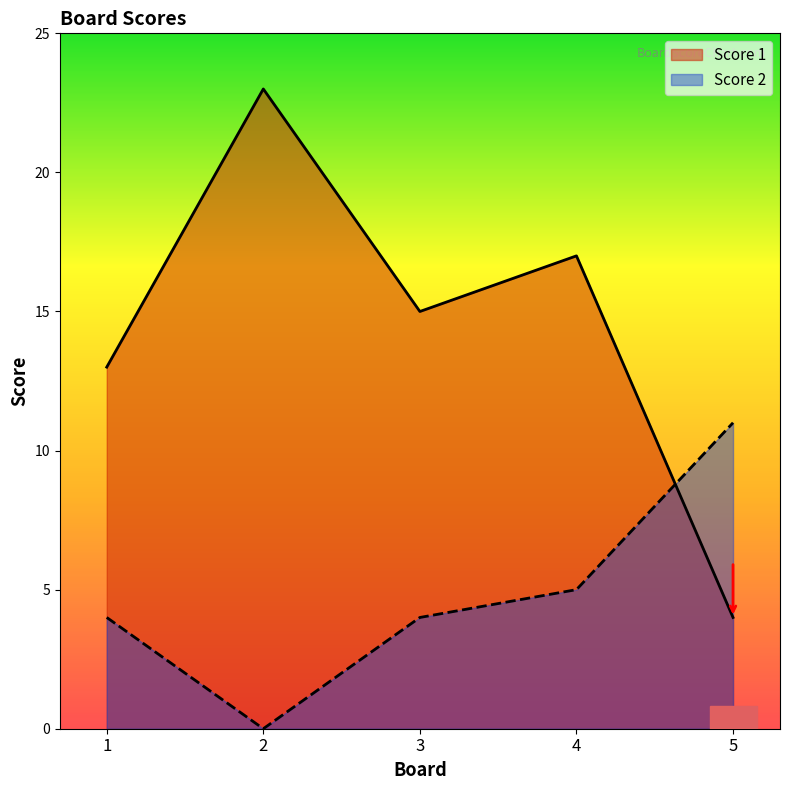

What is the difference between the highest and lowest values at 3?

11